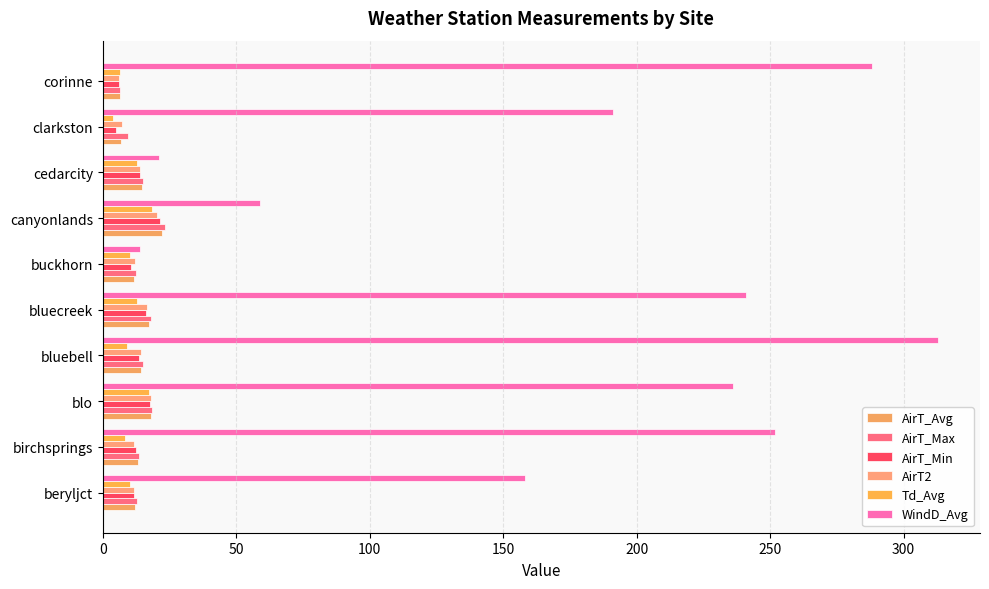

What position from the right is corinne?

1